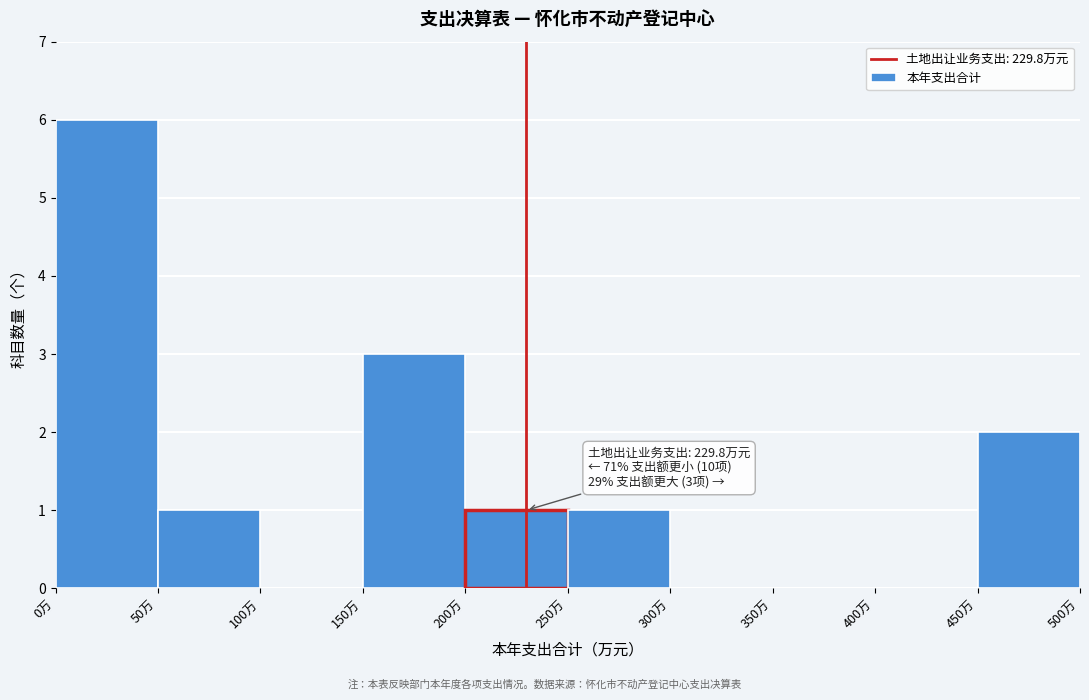

Which range on the x-axis has the tallest bar?

0 to 50